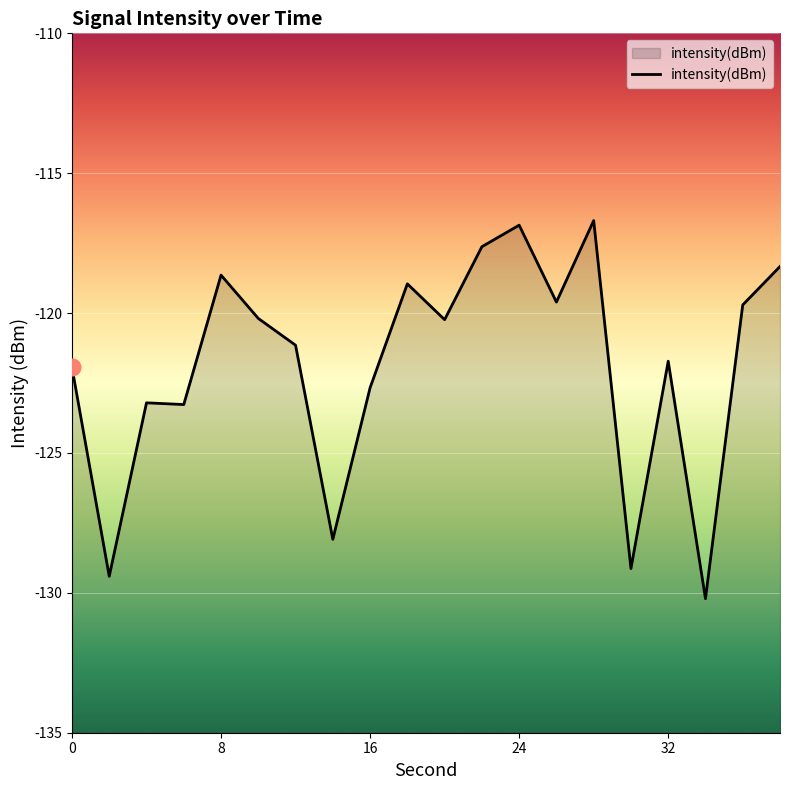

How many data points are less than -120?

12